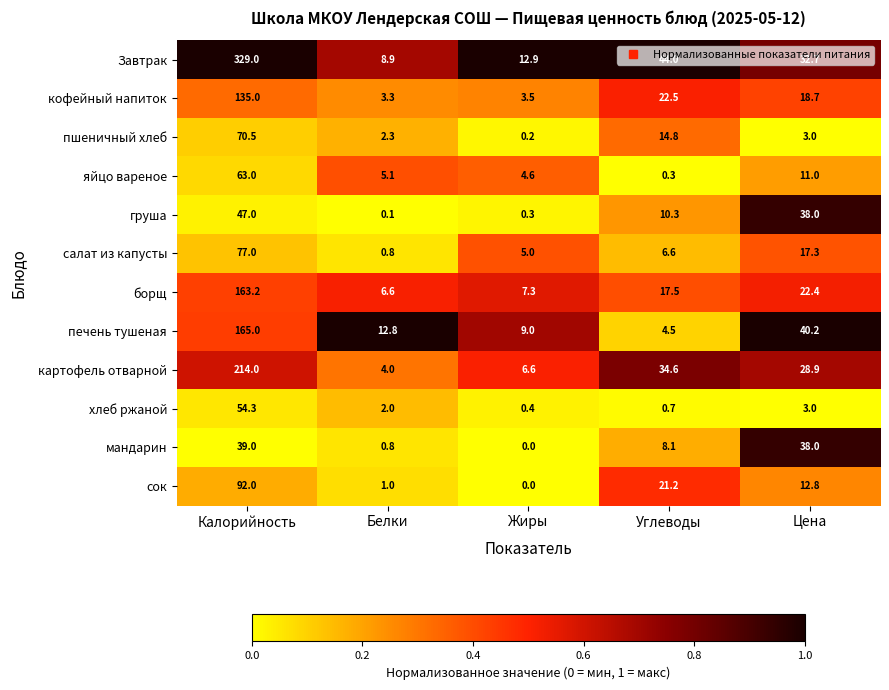

What is the difference between the салат из капусты values at Калорийность and Белки?

76.2